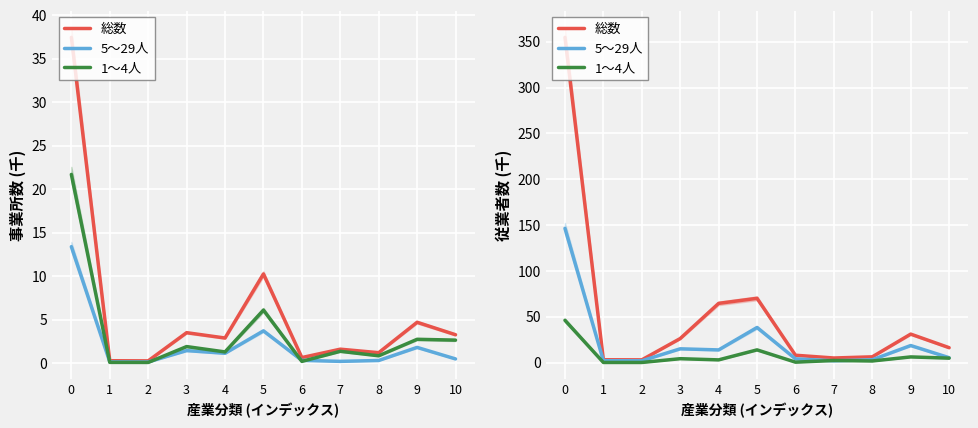

At 0, list the series in order from smallest to largest.

1～4人, 5～29人, 総数